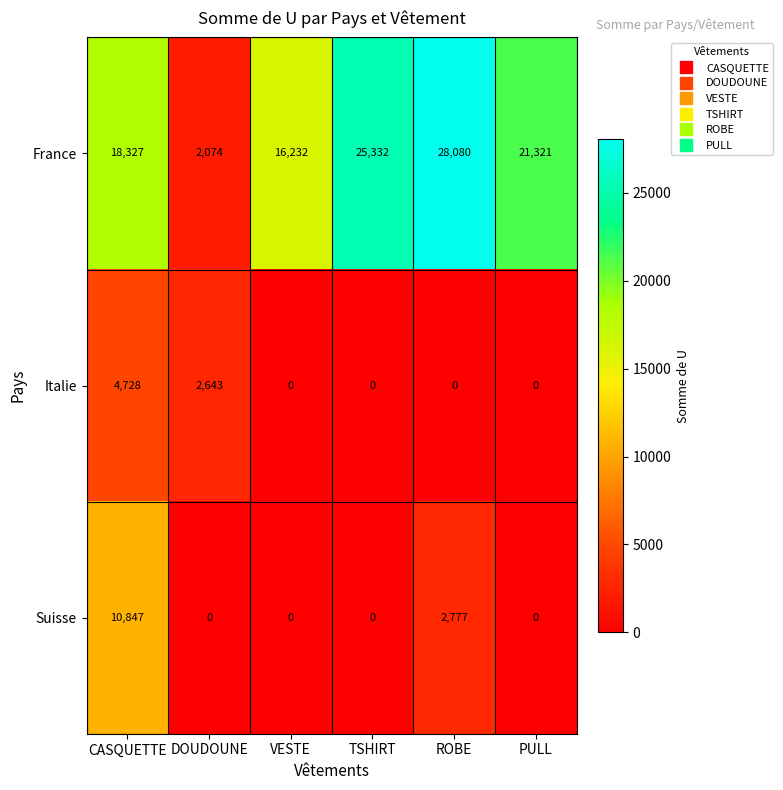

What is the maximum value shown in the chart?

28080